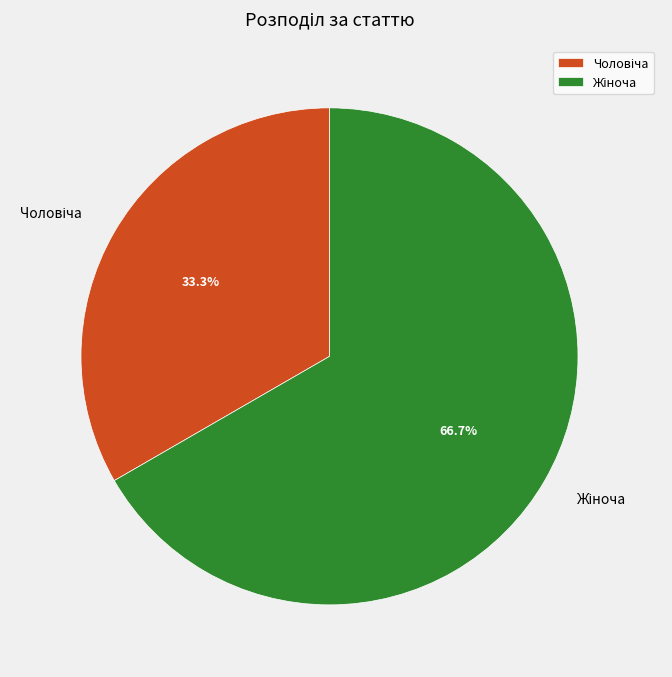

Is there any slice that represents more than half of the pie?

Yes